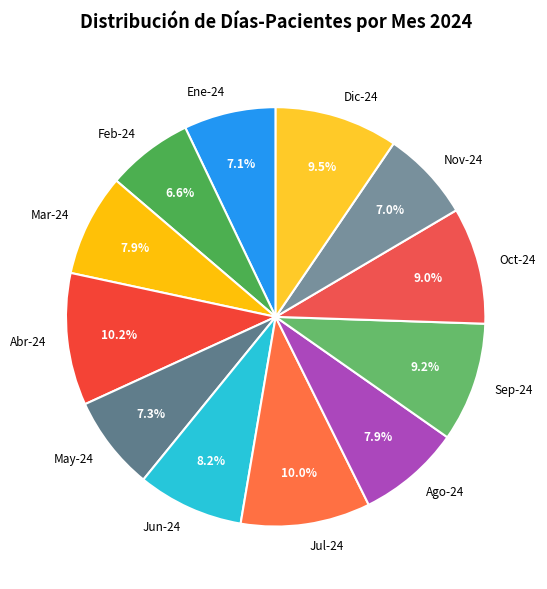

Is it true that Abr-24 is 17% of the pie?

False